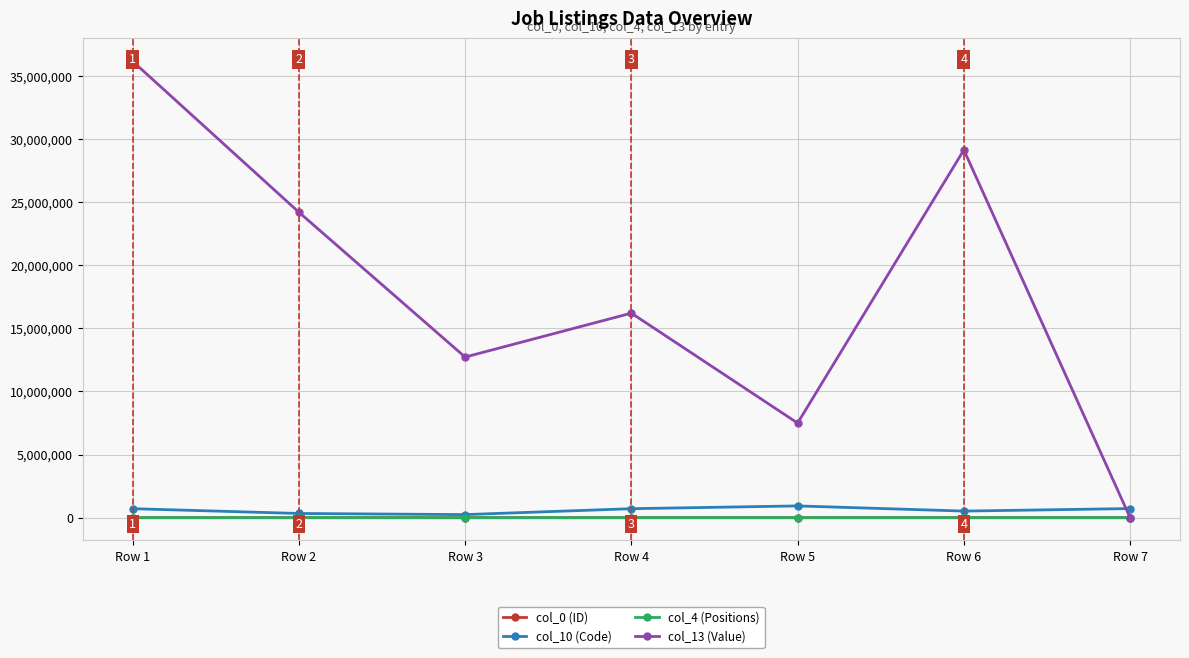

Which series has the largest range (max minus min)?

col_13 (Value)